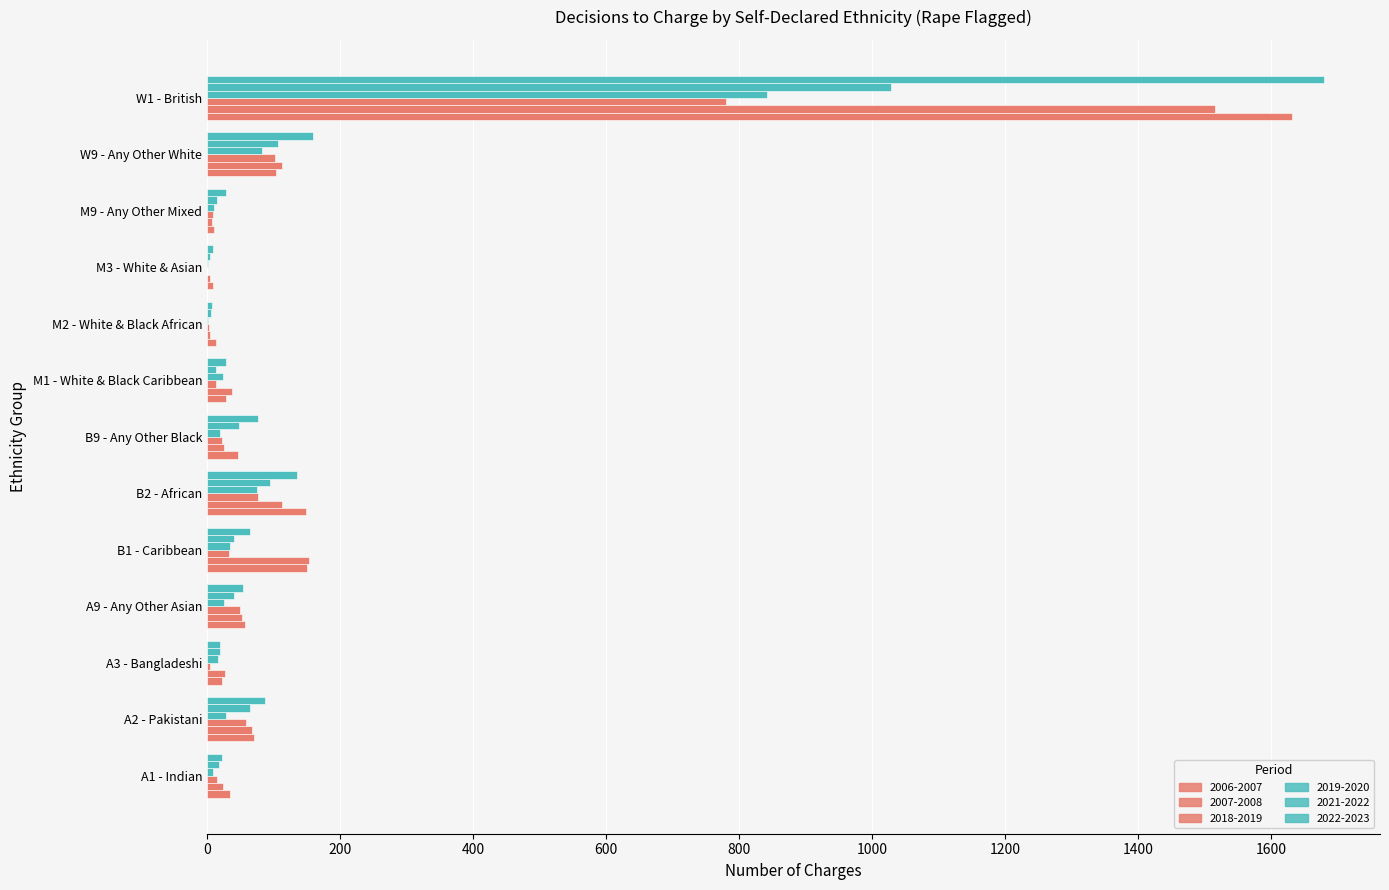

Which series has the largest total across all categories?

2022-2023